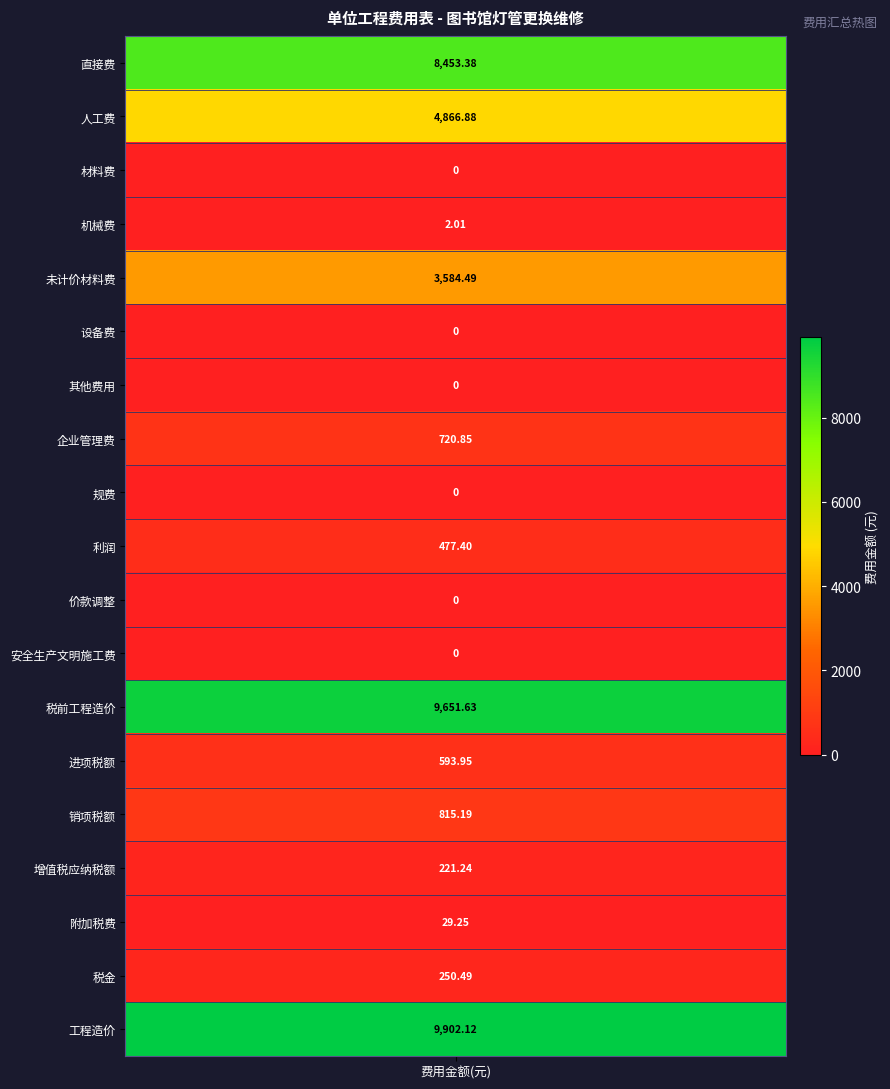

What is the difference between the values at 18 and 2?

9902.1